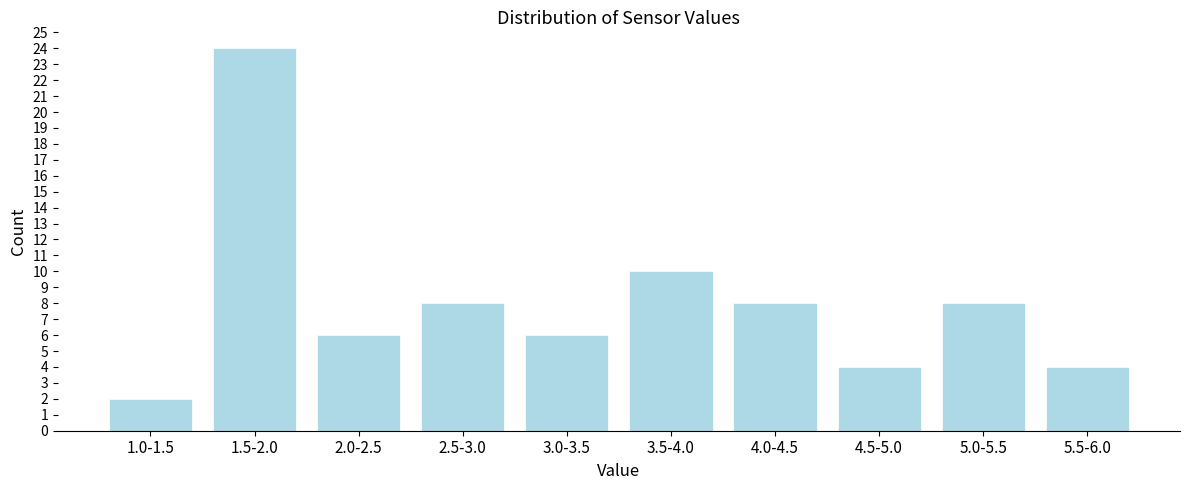

Reading left to right, list all the values displayed in this chart.

2	24	6	8	6	10	8	4	8	4